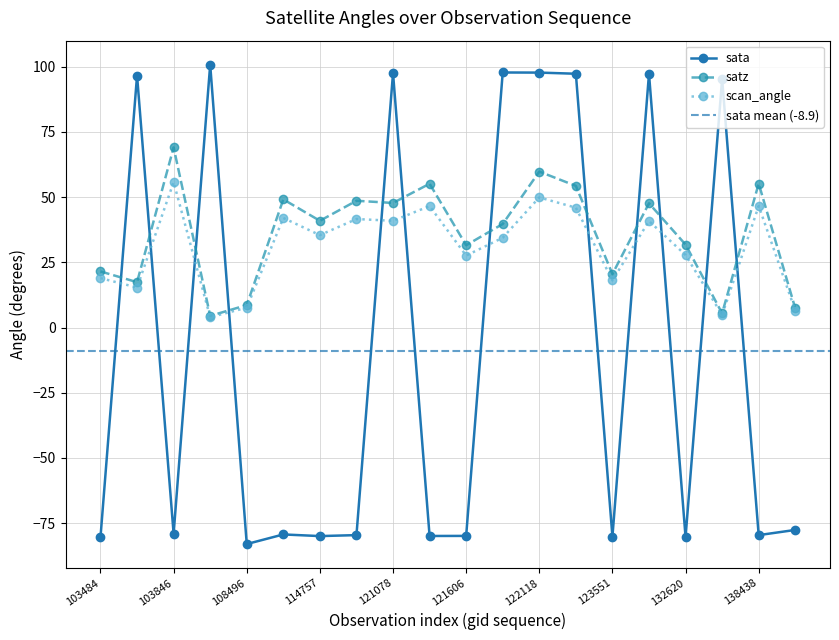

What is the value of the sata point at the 8th from the left?

-79.6